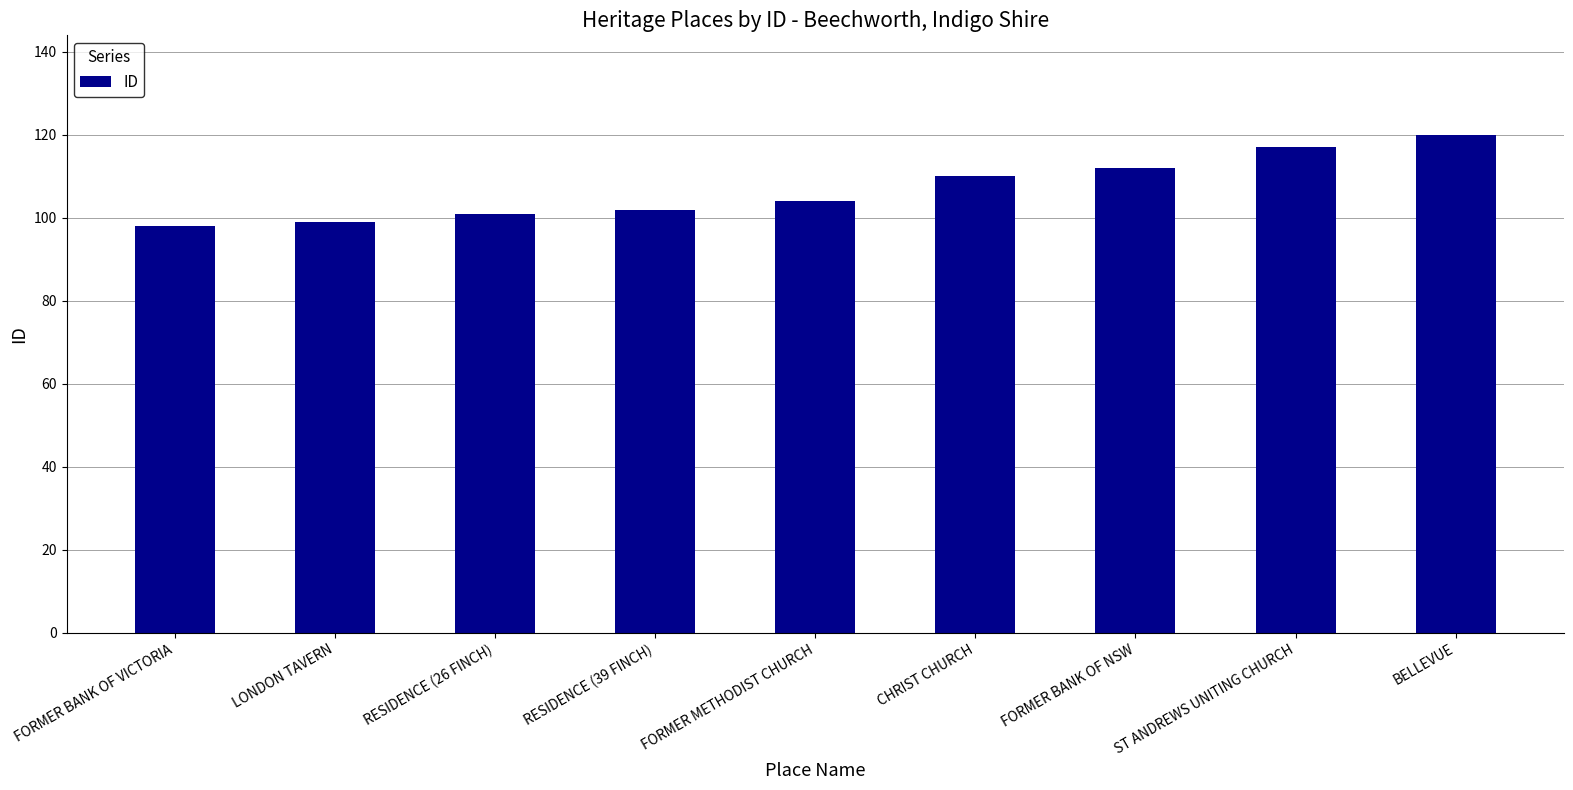

What value does the data have at LONDON TAVERN?

99